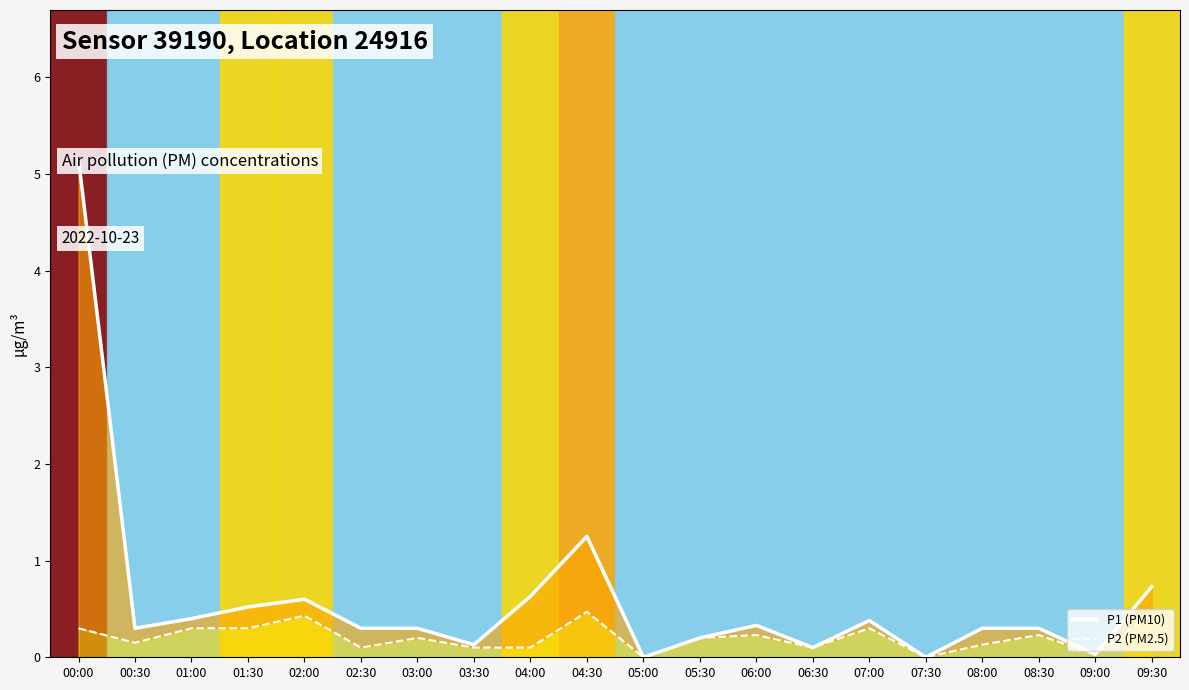

How many interior local valleys does the P2 line series have?

6